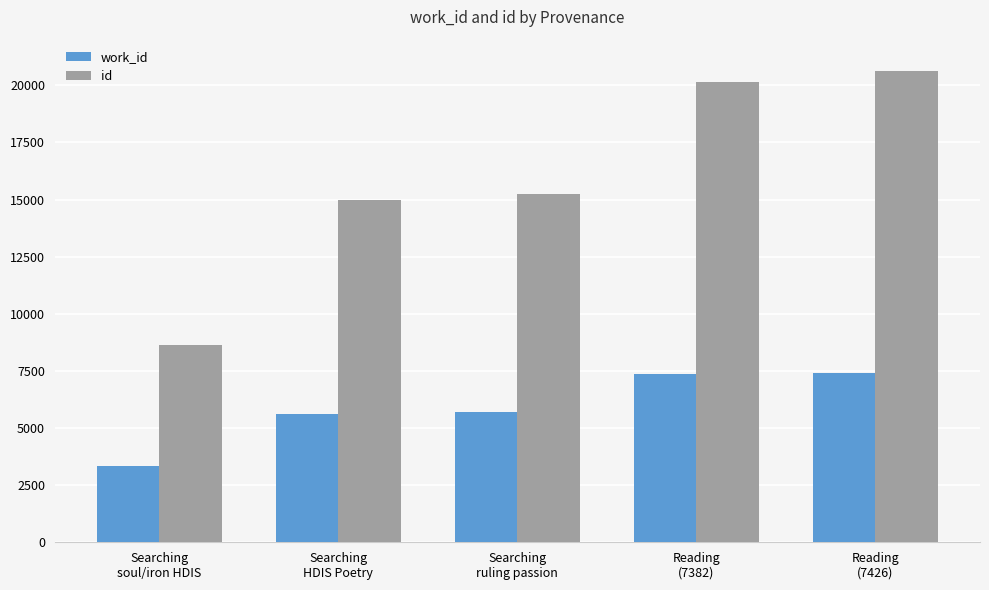

What is the maximum value shown in the chart?

20616